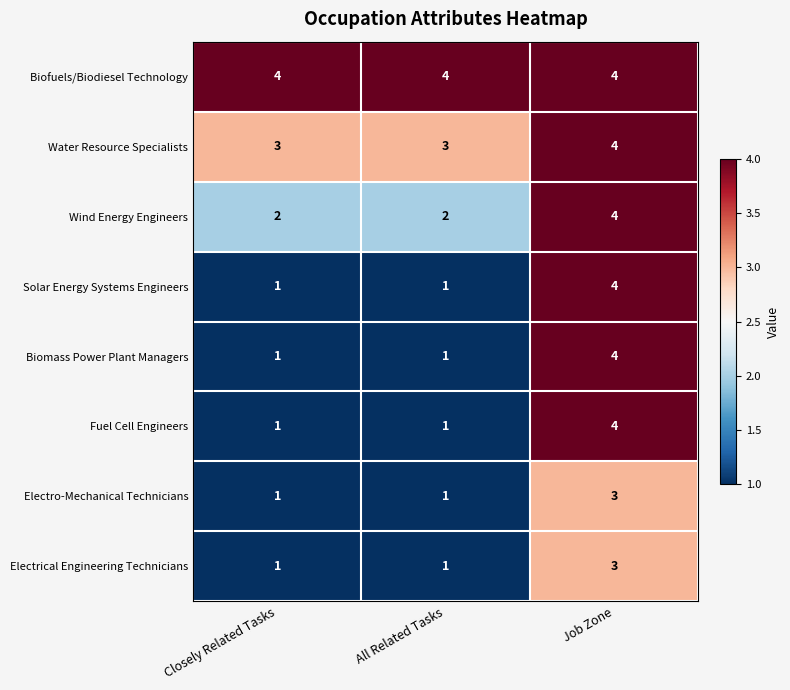

Which series has the largest total across all categories?

Biofuels/Biodiesel Technology